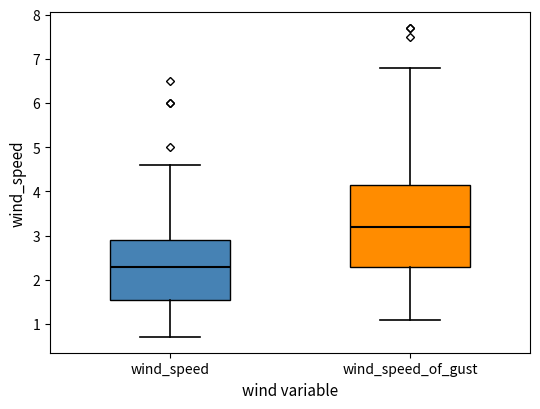

Which box is the tallest, from its lower edge to its upper edge?

wind_speed_of_gust